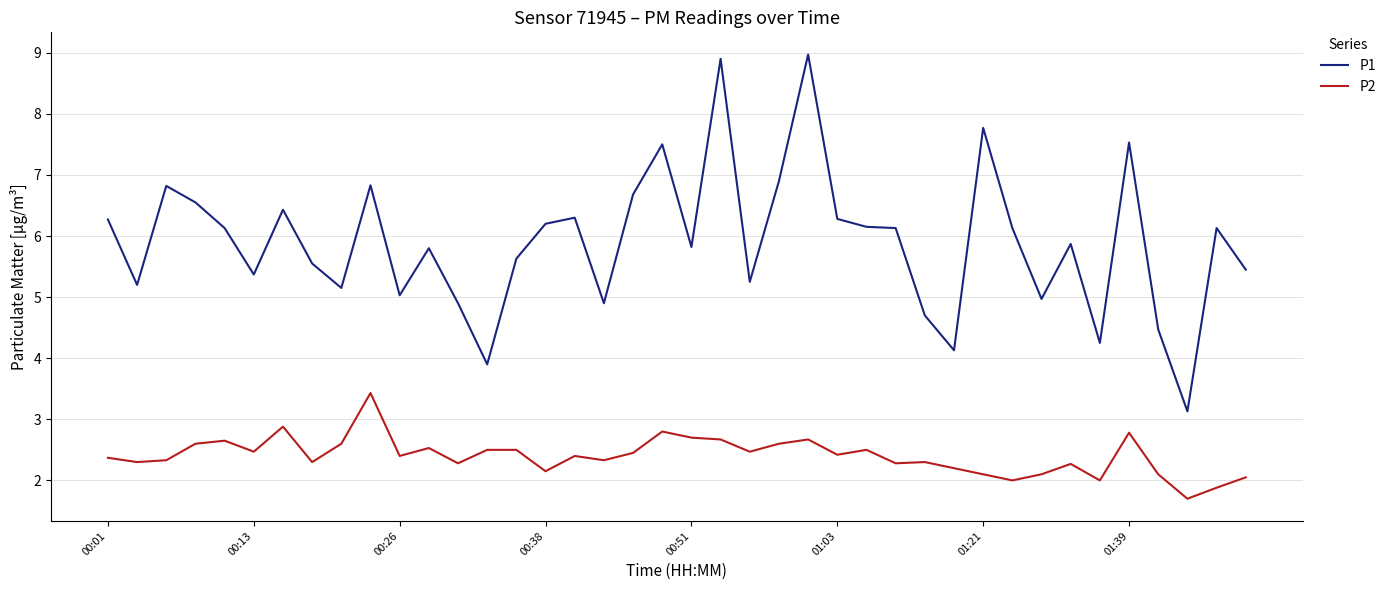

What is the lowest value of the P1 series?

3.1